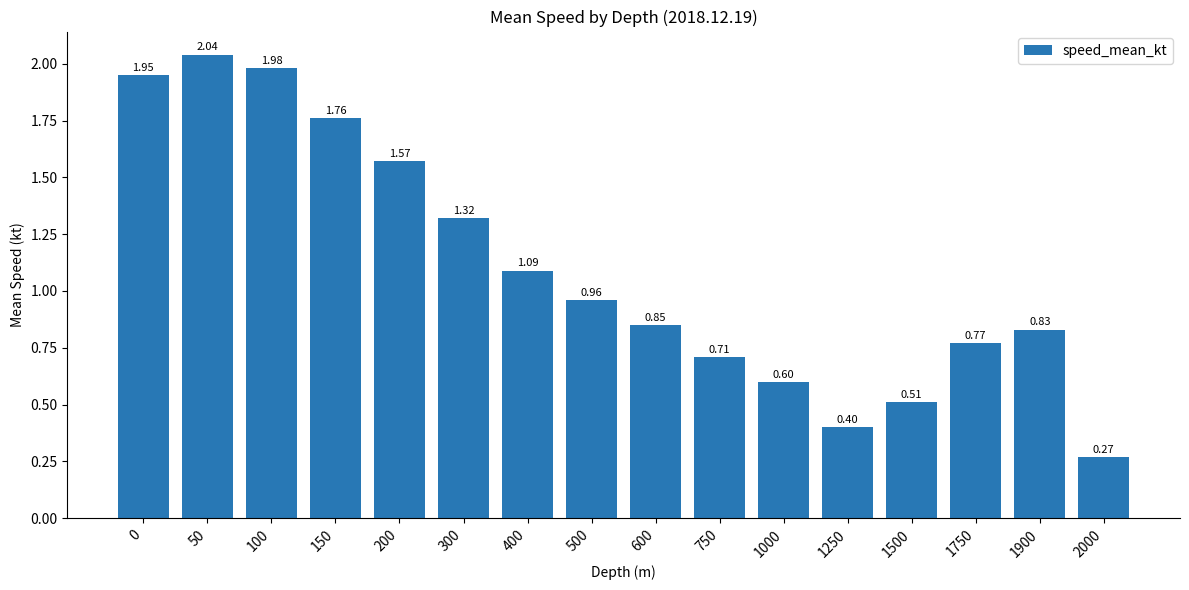

How many categories are shown in the chart?

16